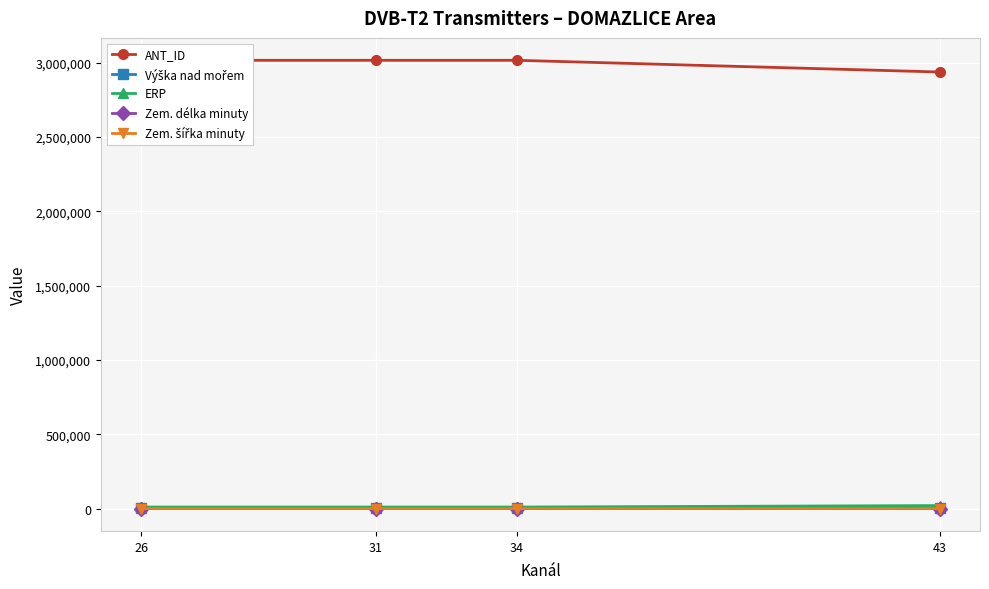

What is the greatest value displayed?

3016889